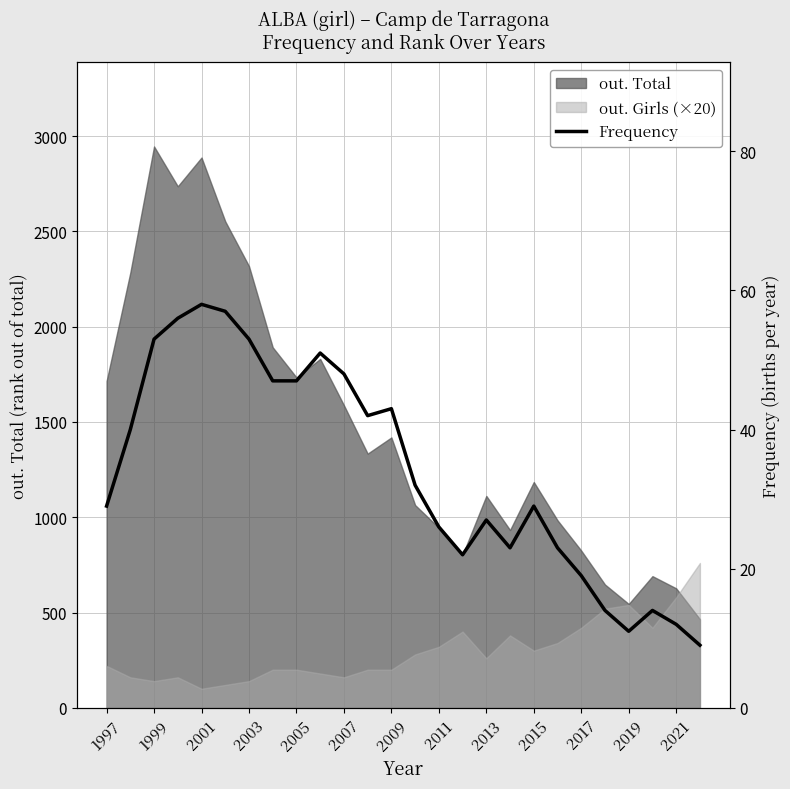

Is it true that the value at 2011 is 26?

True